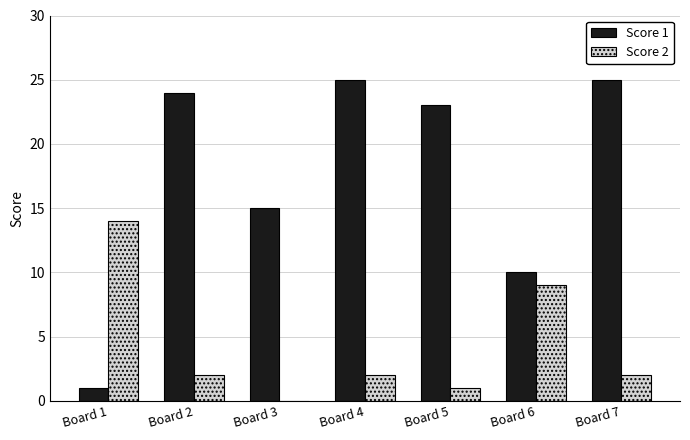

The value of Score 1 at Board 6 is 10. True or false?

True